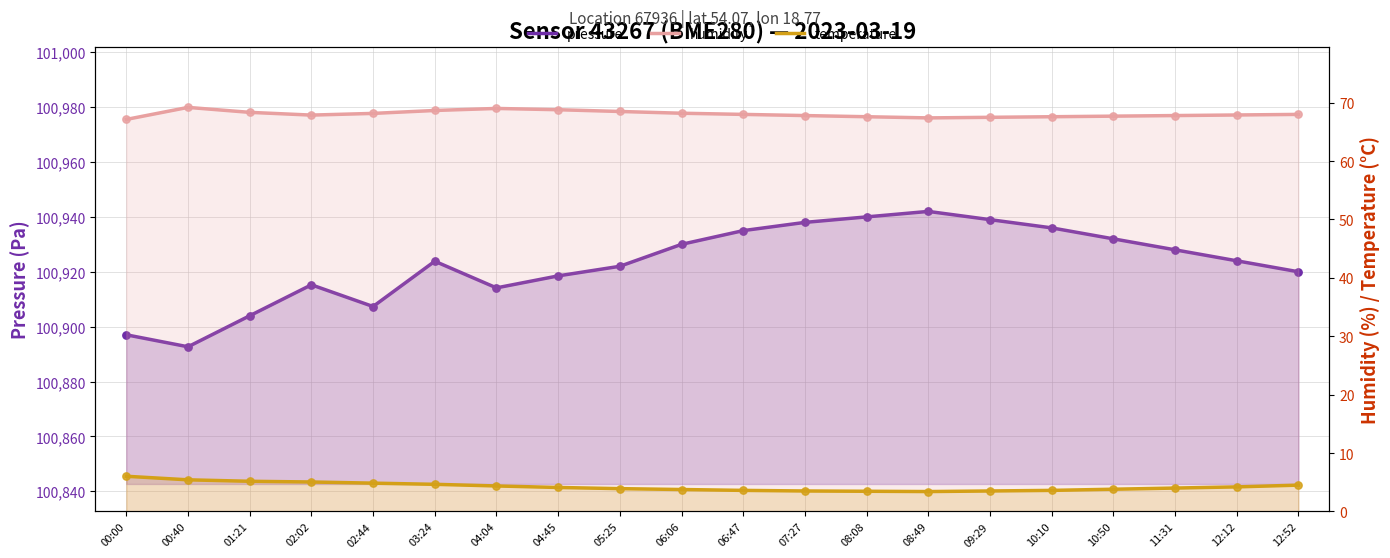

Which series has the widest spread of Y values?

pressure